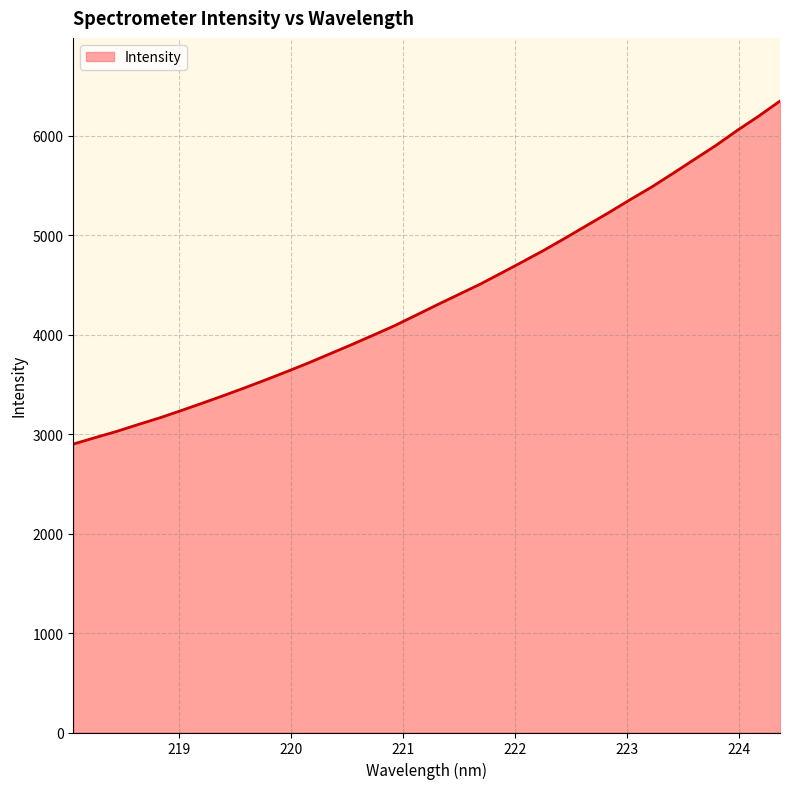

What is the smallest value displayed?

2899.2